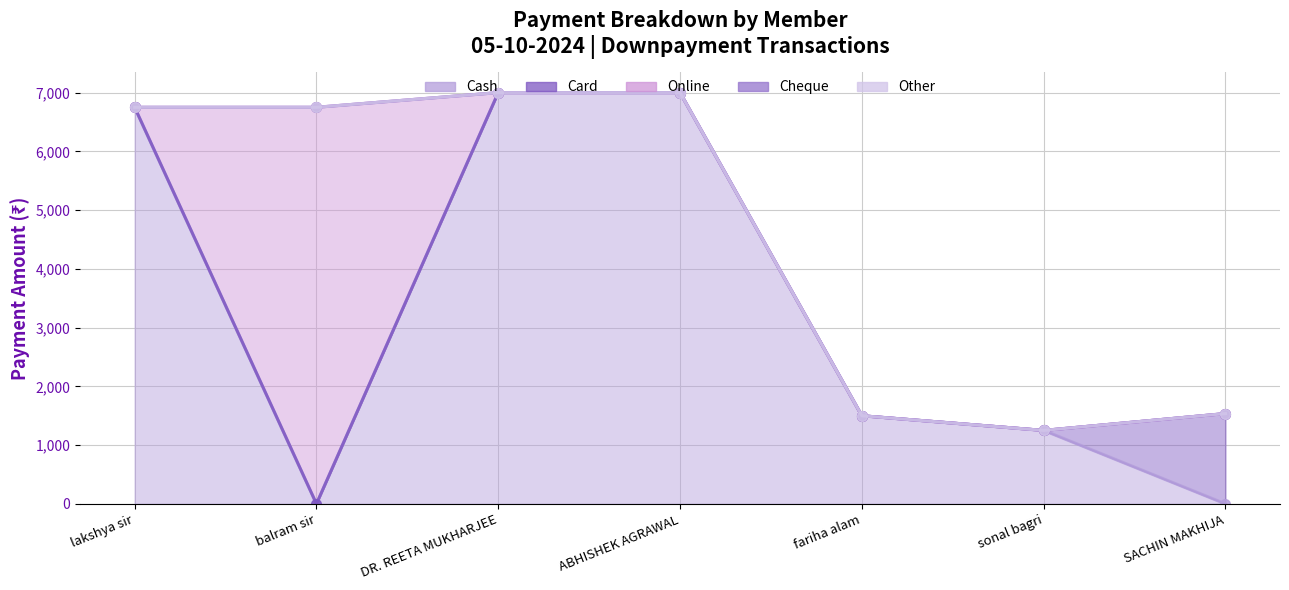

How many values in the Online series exceed 0?

1